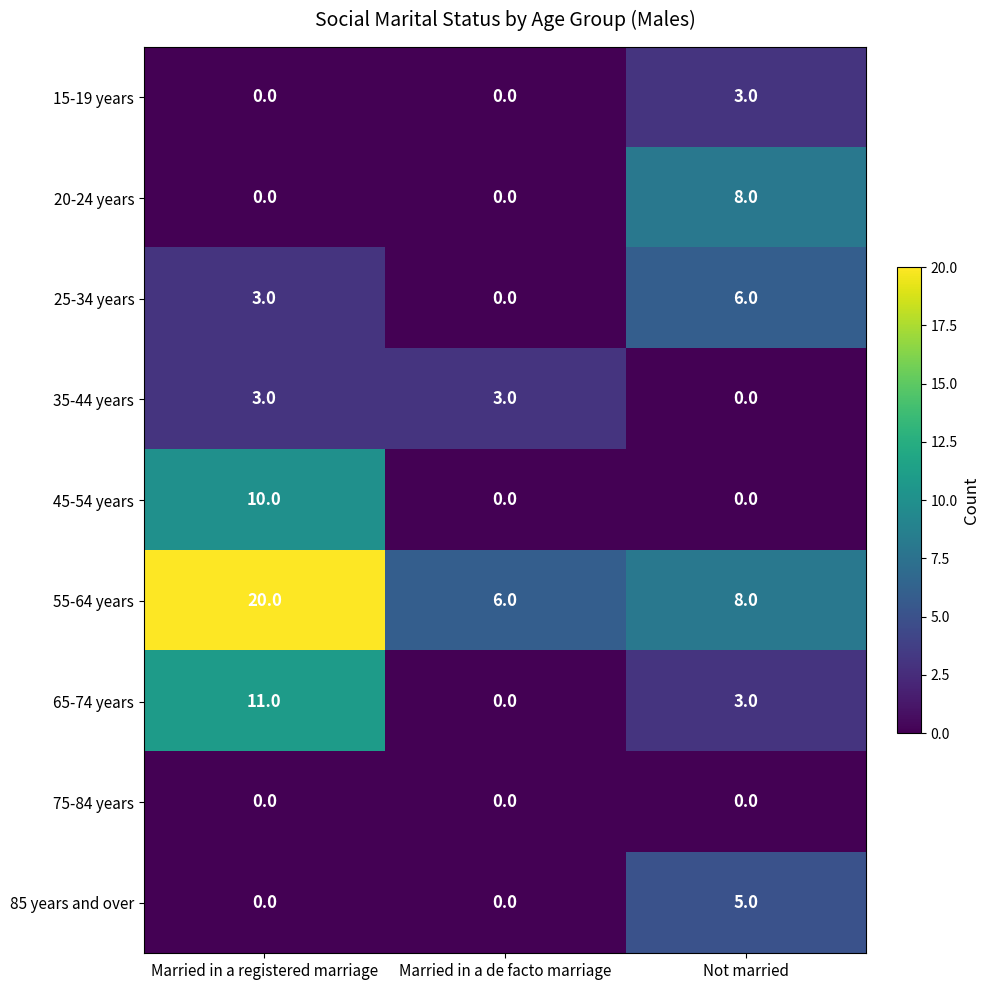

Reading left to right, what are all the values shown in this chart?

15-19 years: Married in a registered marriage=0	Married in a de facto marriage=0	Not married=3
20-24 years: Married in a registered marriage=0	Married in a de facto marriage=0	Not married=8
25-34 years: Married in a registered marriage=3	Married in a de facto marriage=0	Not married=6
35-44 years: Married in a registered marriage=3	Married in a de facto marriage=3	Not married=0
45-54 years: Married in a registered marriage=10	Married in a de facto marriage=0	Not married=0
55-64 years: Married in a registered marriage=20	Married in a de facto marriage=6	Not married=8
65-74 years: Married in a registered marriage=11	Married in a de facto marriage=0	Not married=3
75-84 years: Married in a registered marriage=0	Married in a de facto marriage=0	Not married=0
85 years and over: Married in a registered marriage=0	Married in a de facto marriage=0	Not married=5